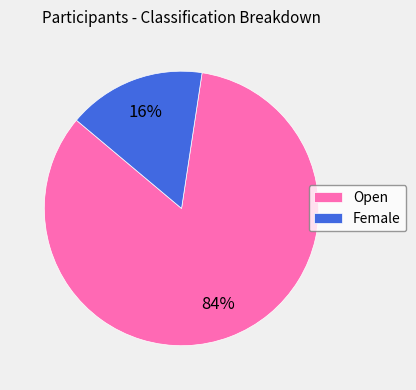

To the nearest percent, what portion does Open represent?

84%